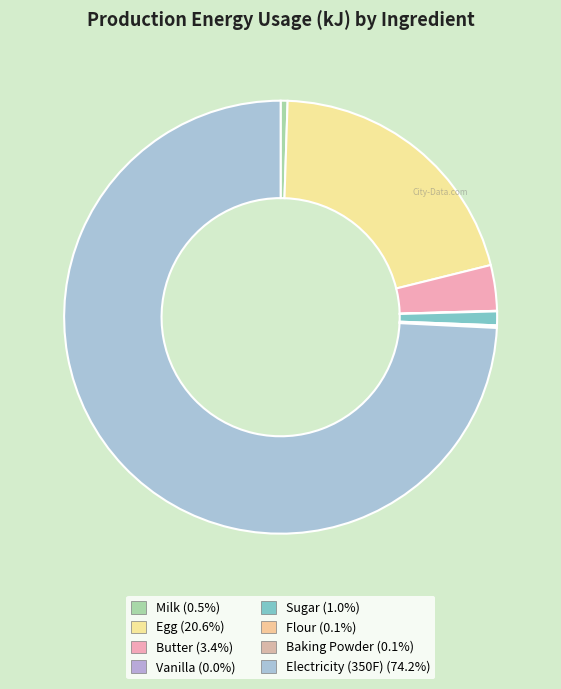

What percentage do Egg and Baking Powder together represent?

20.7%